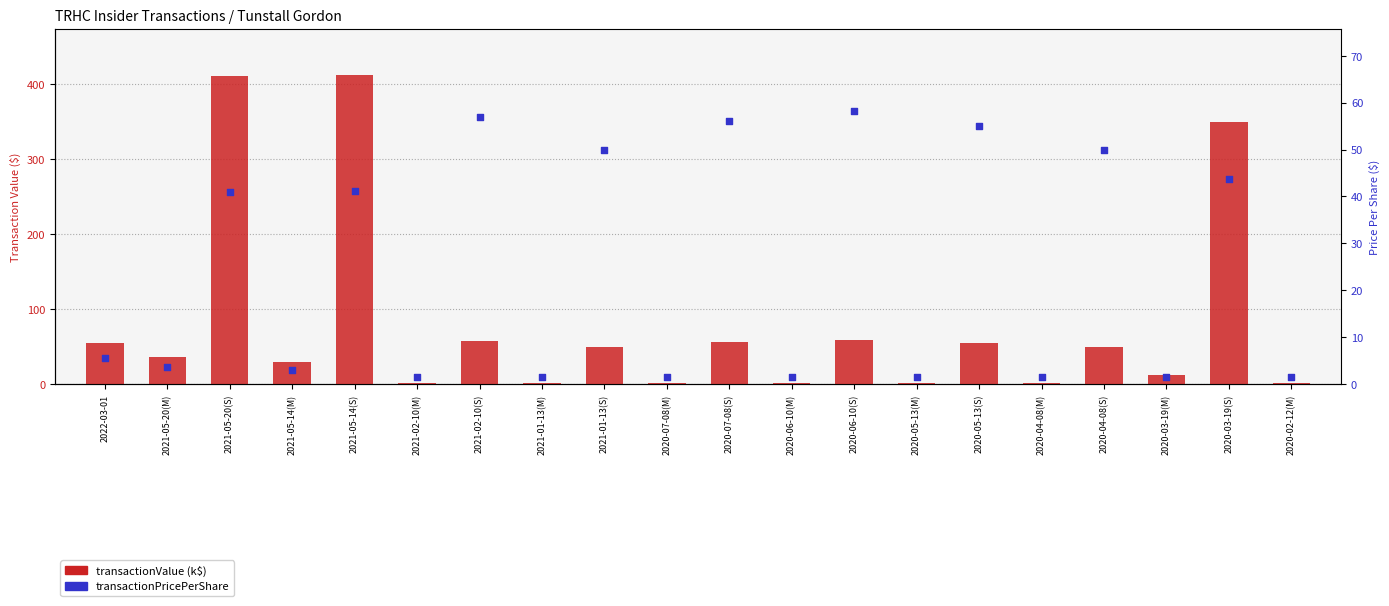

At how many categories does at least one series exceed 267?

3